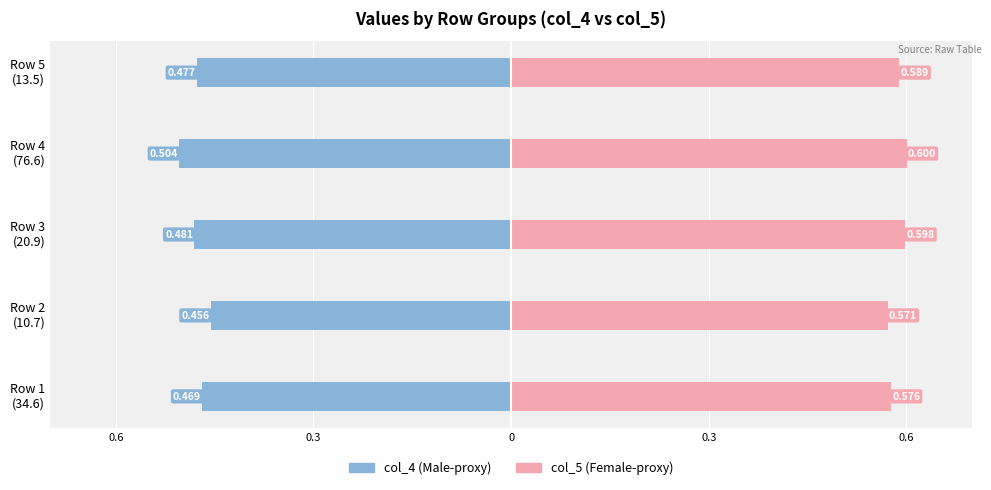

The col_4 (Male-proxy) series shows -0.3 at Row 5 (13.5). True or false?

False